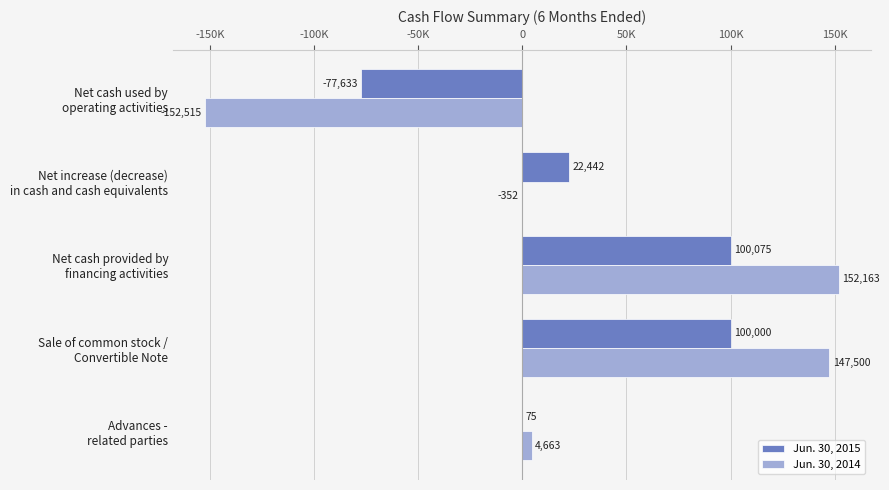

What are all the series names shown in the legend?

Jun. 30, 2015, Jun. 30, 2014